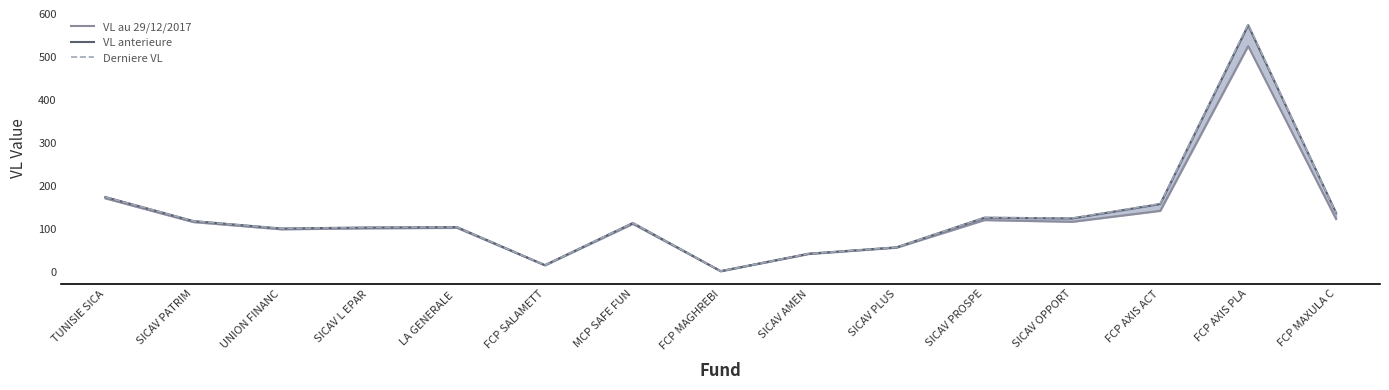

Which series ends up on top after the final intersection of Derniere VL and VL anterieure?

VL anterieure